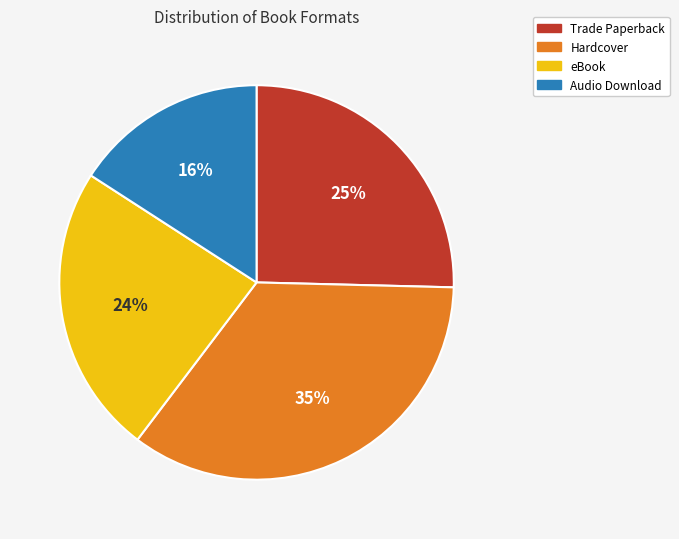

What is the smallest slice in the pie chart?

Audio Download